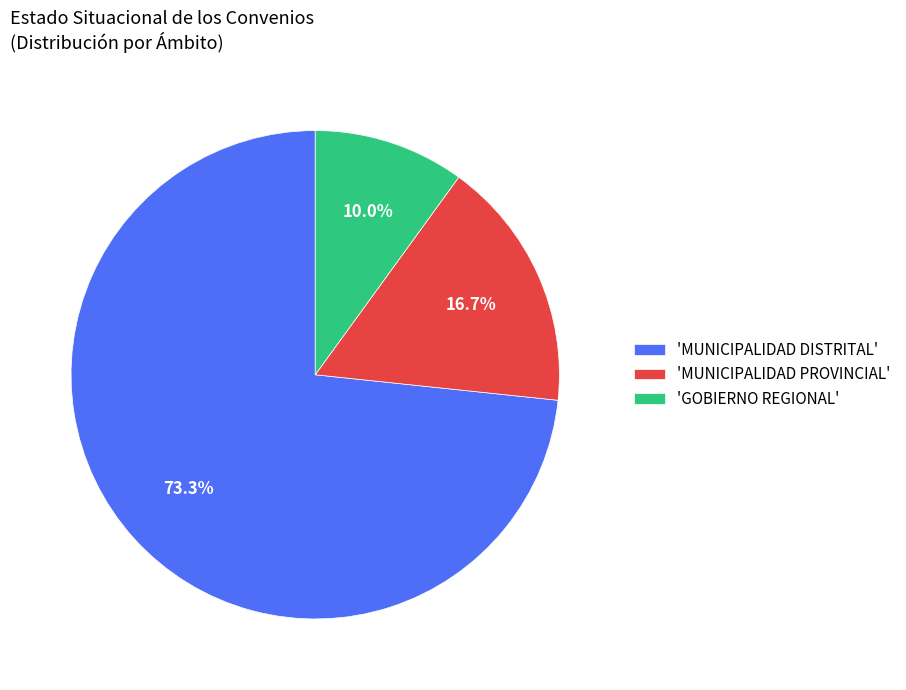

Do 'MUNICIPALIDAD PROVINCIAL' and 'GOBIERNO REGIONAL' together represent more than half of the pie?

No